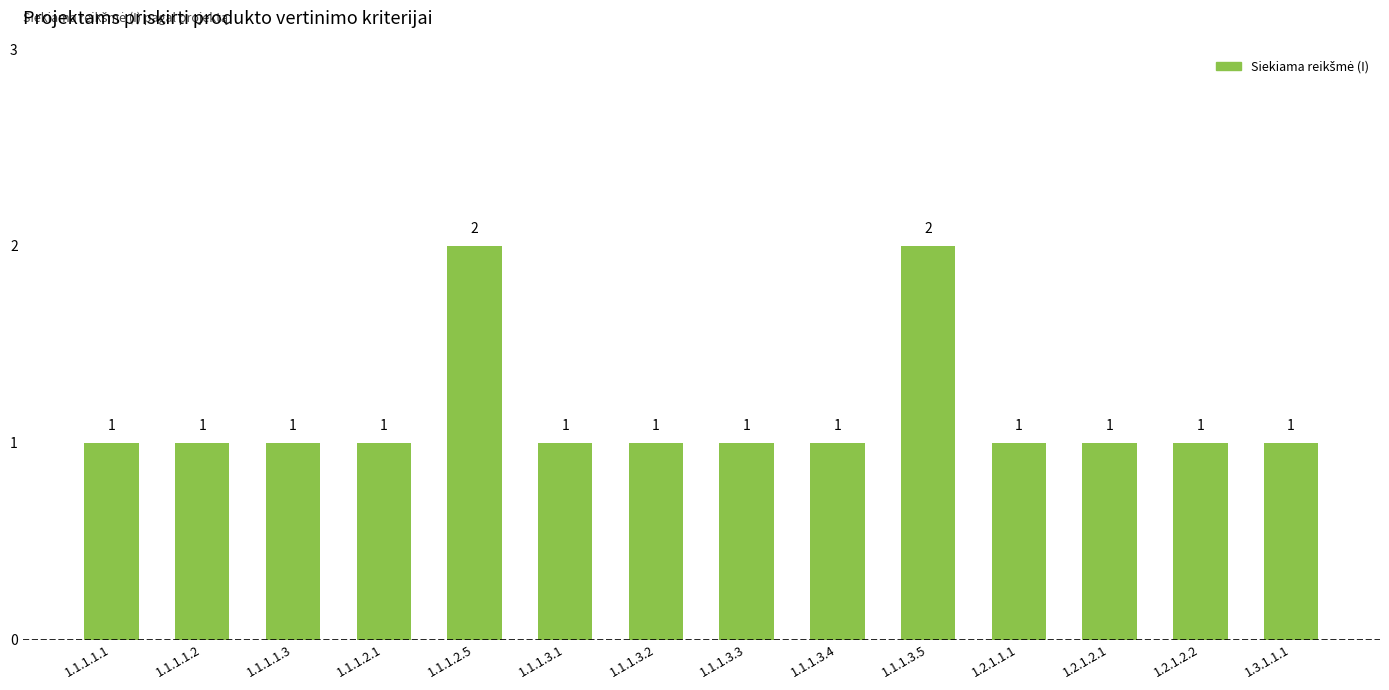

What is the ratio of the value at 1.3.1.1.1 to the value at 1.2.1.1.1?

1.0